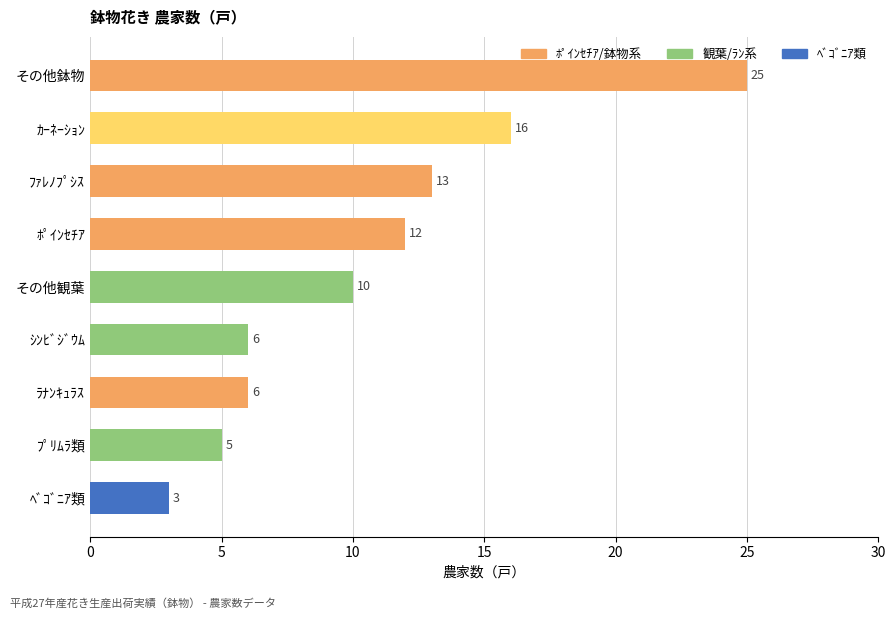

Where is the data nearest to the value 14?

ﾌｧﾚﾉﾌﾟｼｽ